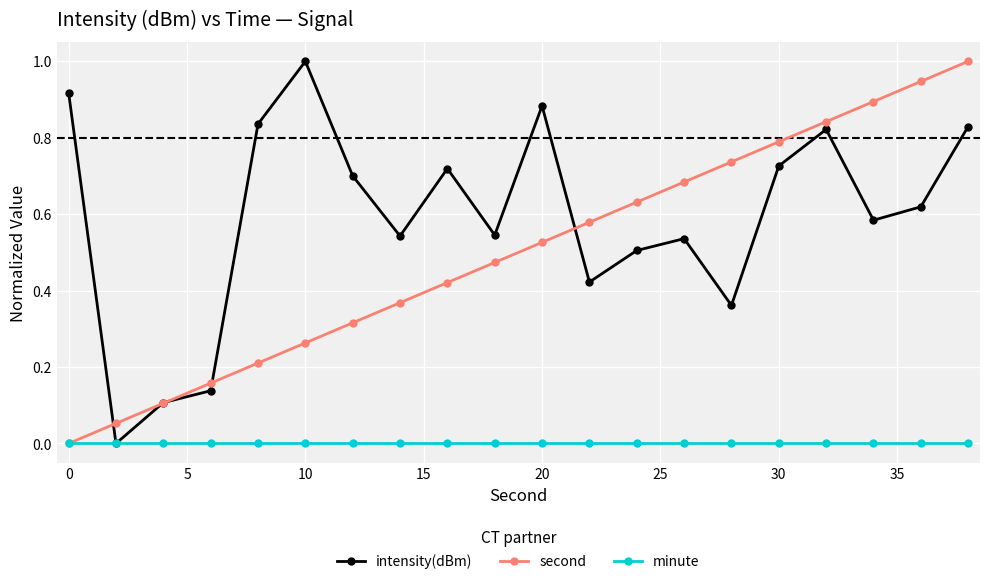

Does the chart display data point markers on the line(s)?

Yes